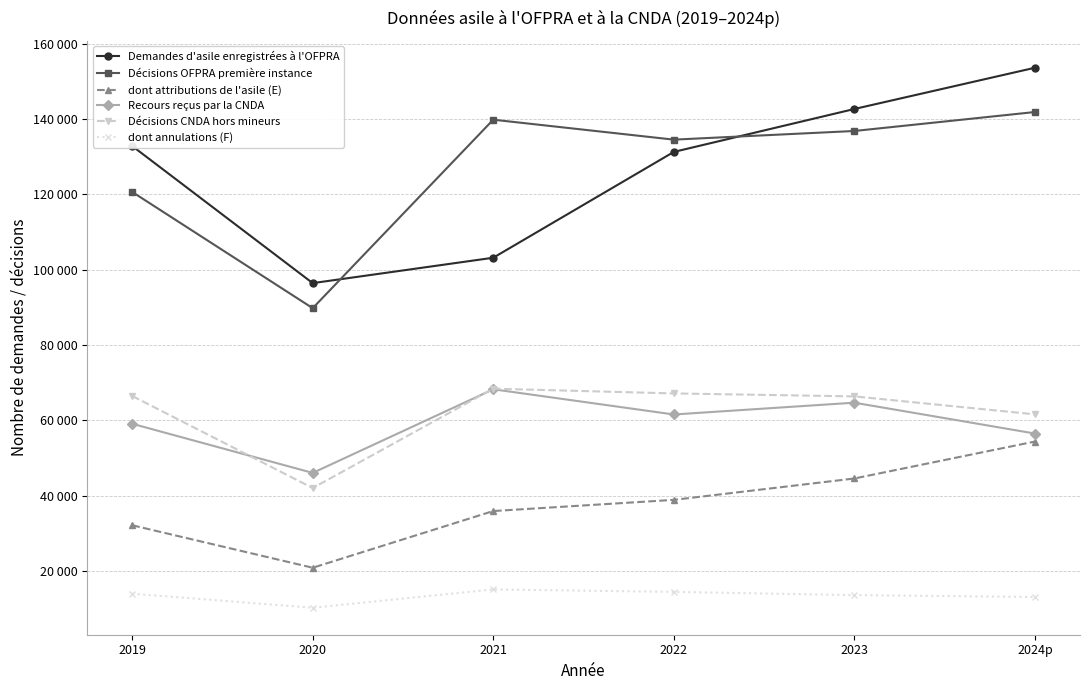

Reading left to right, what are all the values shown in this chart?

Demandes d'asile enregistrées à l'OFPRA: 132826	96424	103164	131254	142649	153596
Décisions OFPRA première instance: 120634	89774	139810	134513	136811	141842
dont attributions de l'asile (E): 32144	20866	35919	38885	44560	54369
Recours reçus par la CNDA: 59091	46043	68243	61552	64685	56497
Décisions CNDA hors mineurs: 66464	42025	68403	67142	66358	61593
dont annulations (F): 13980	10254	15112	14457	13606	13106